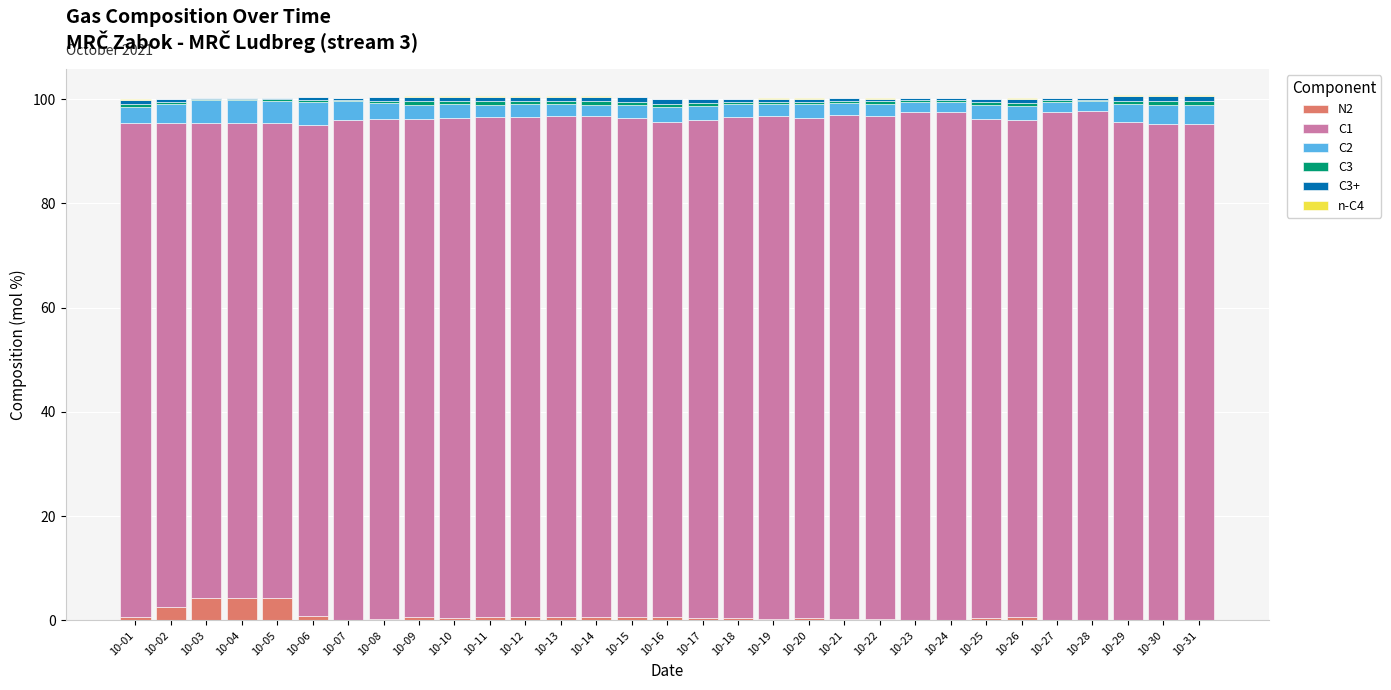

What is the highest value of the N2 series?

4.3